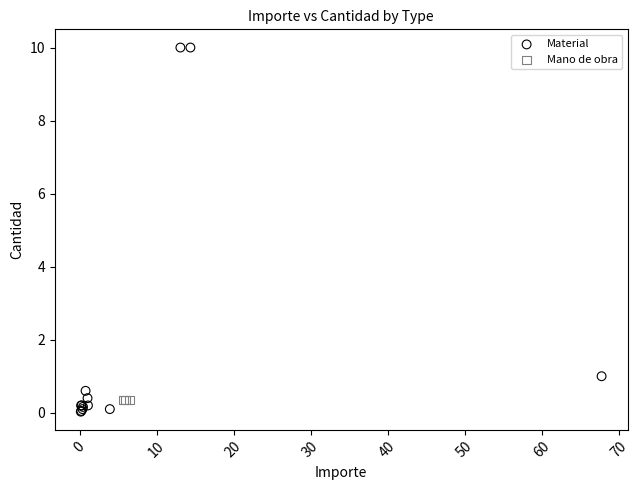

Which series reaches the maximum Y coordinate?

Material